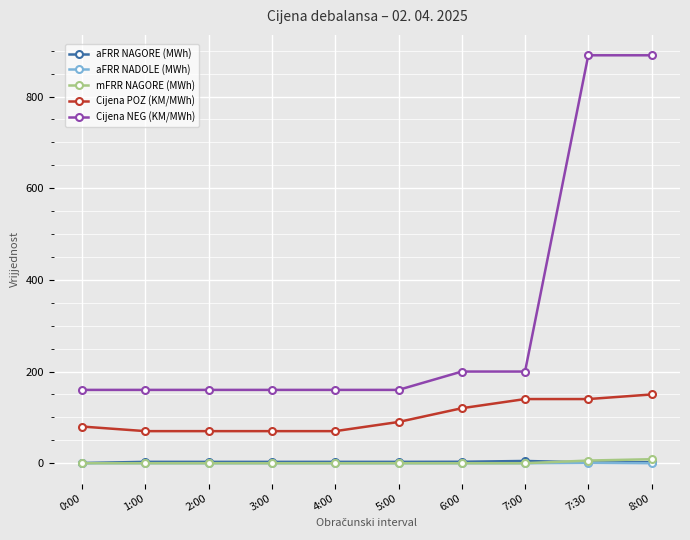

Does the chart display data point markers on the line(s)?

Yes